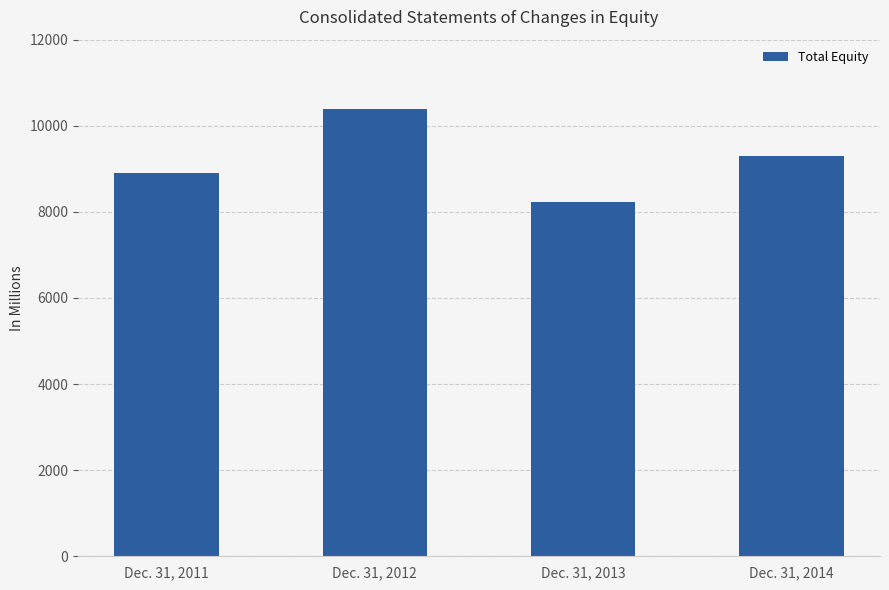

List the labels in order of value, smallest first.

Dec. 31, 2013, Dec. 31, 2011, Dec. 31, 2014, Dec. 31, 2012